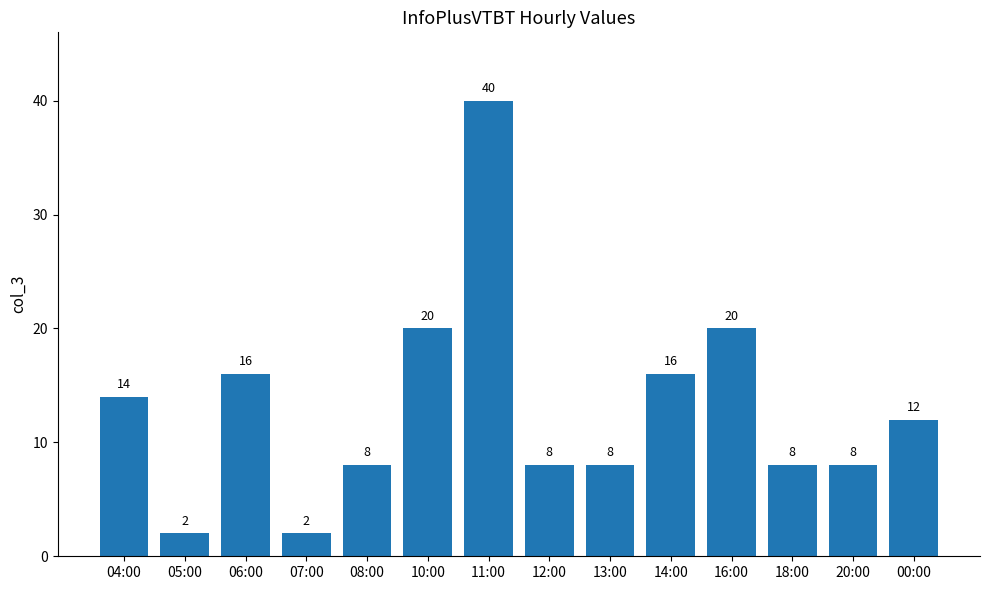

What is the label of the 4th bar from the left?

07:00